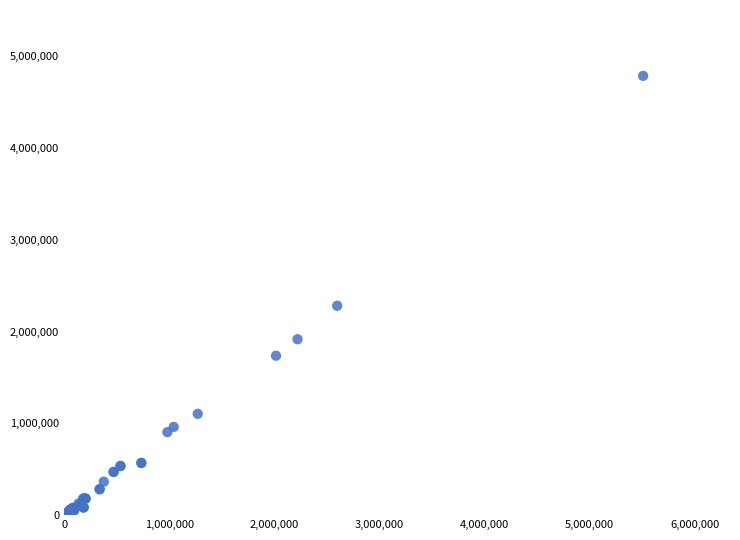

What Y value in the scatter plot is closest to 2393606?

2280839